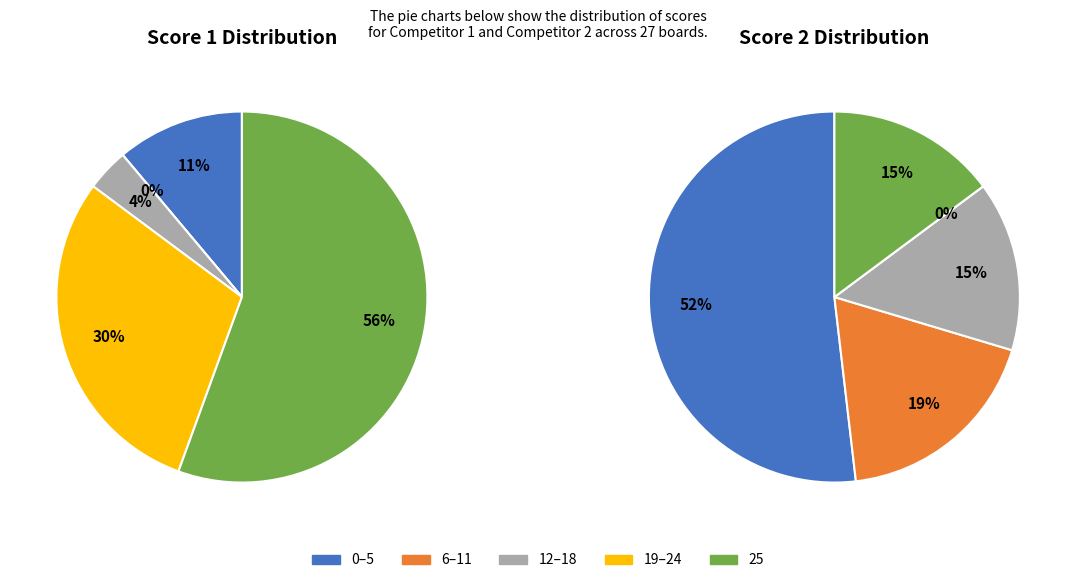

What portion of the pie excludes Board 19?

100.0%